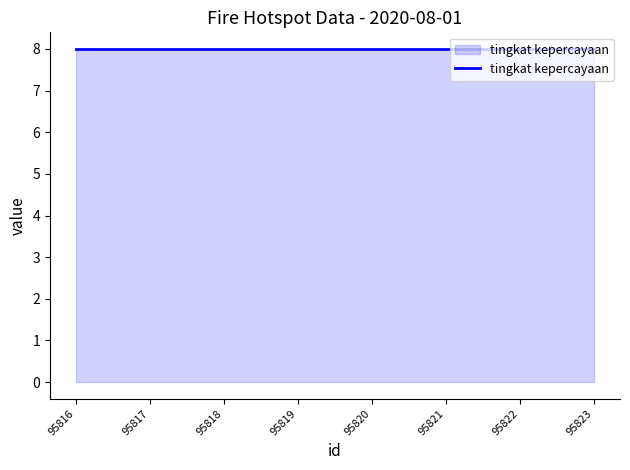

True or false: id and bujur cross at least once.

False